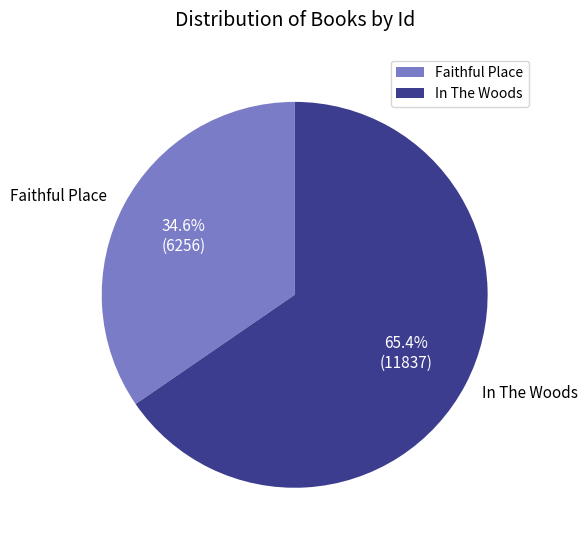

True or false: In The Woods accounts for 65% of the total.

True